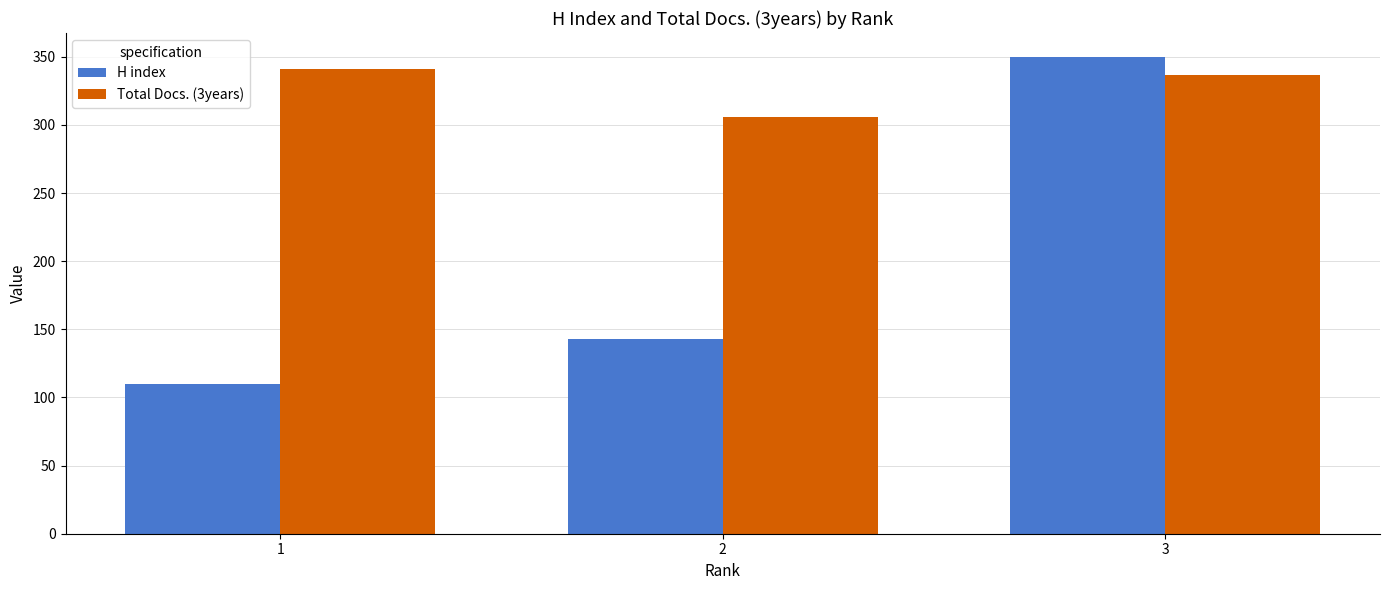

Reading left to right, extract all data points from this chart.

H index: 1=110	2=143	3=350
Total Docs. (3years): 1=341	2=306	3=337